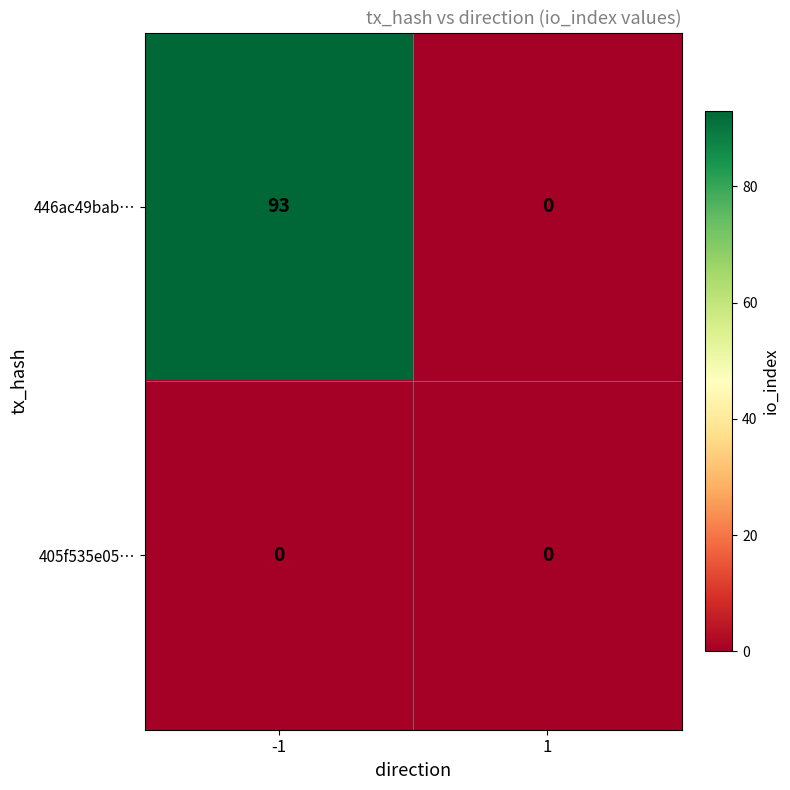

At how many categories does at least one series exceed 51?

1